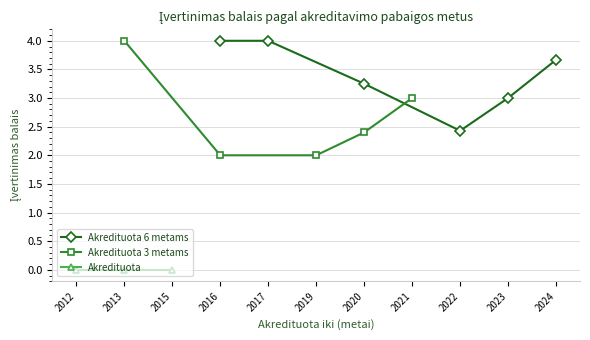

At which label does Akredituota 6 metams reach its minimum?

2022